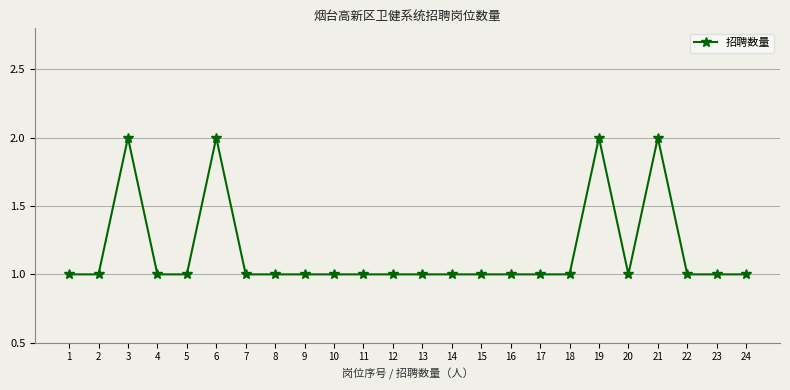

How many data points does each series have?

24